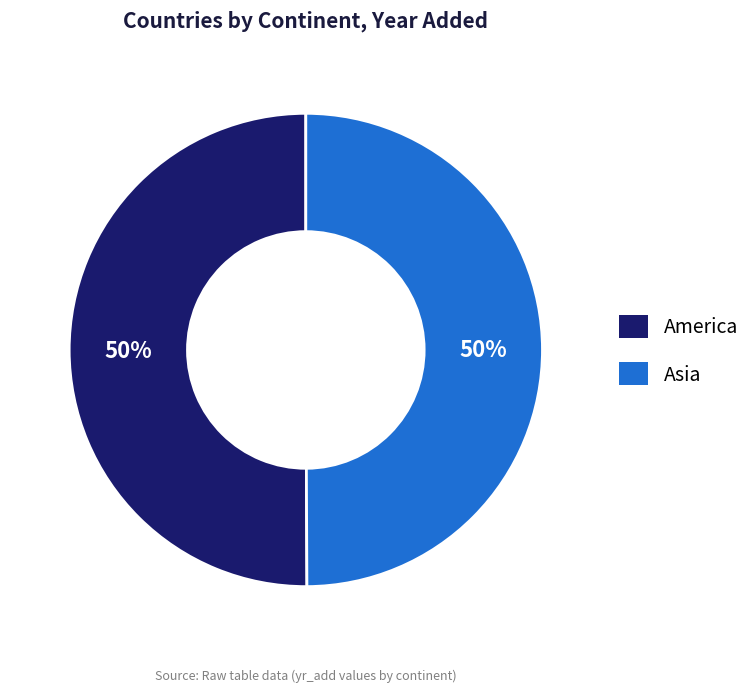

Approximately how many times larger is the value at Asia compared to America?

1.0